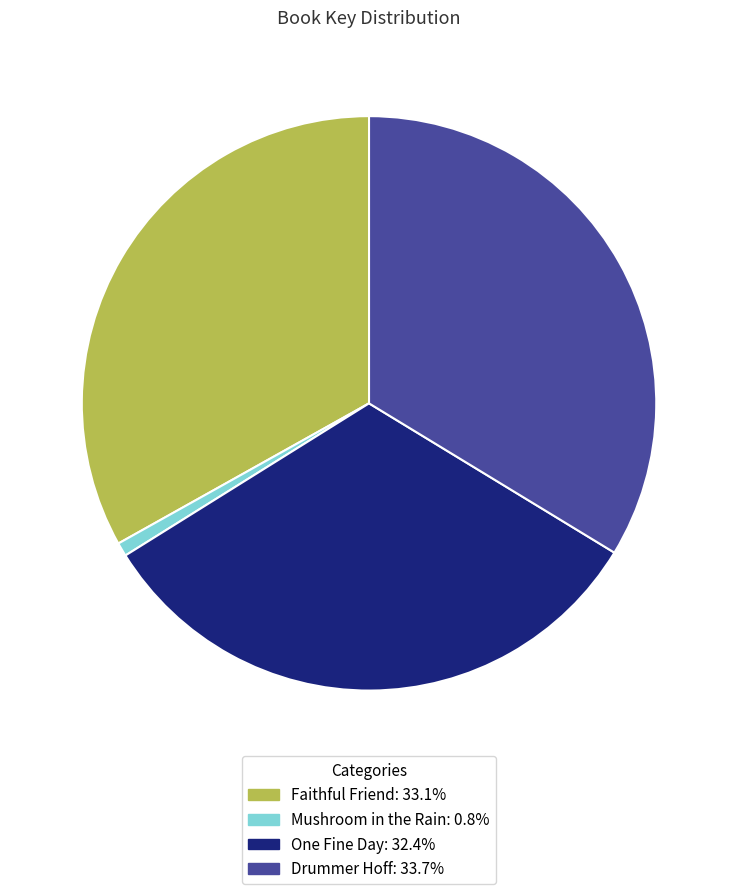

Is there a majority slice in this chart?

No